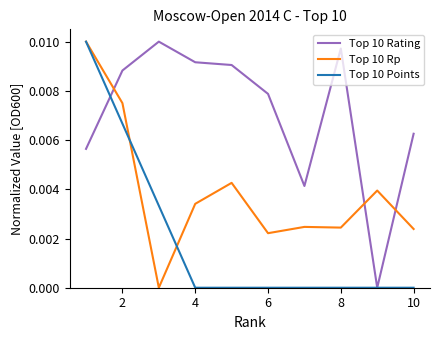

Rank the series by their average value, from lowest to highest.

Top 10 Points, Top 10 Rp, Top 10 Rating